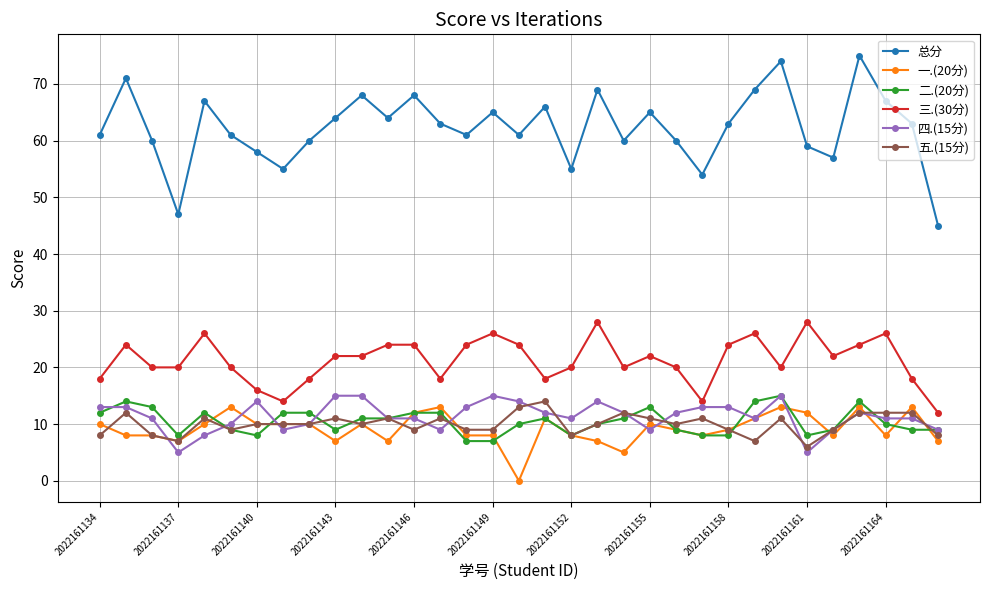

How many interior local valleys does the 总分 series have?

9